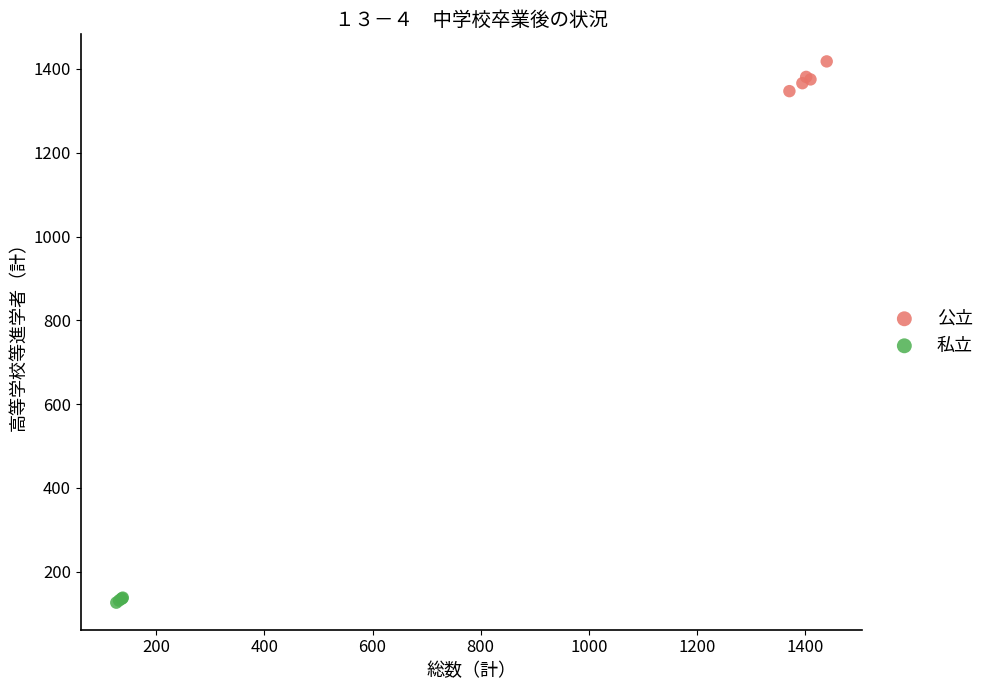

Which series contains the lowest Y value?

私立